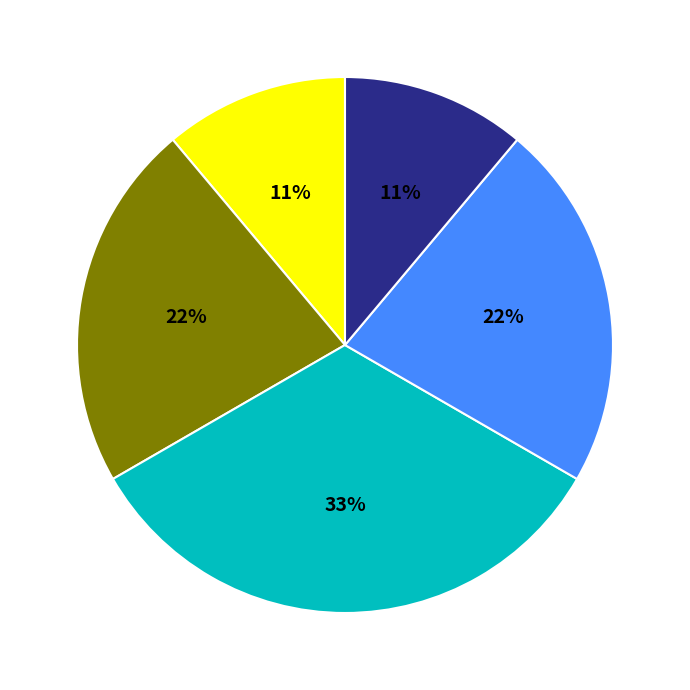

To the nearest percent, what is the average slice percentage?

20%